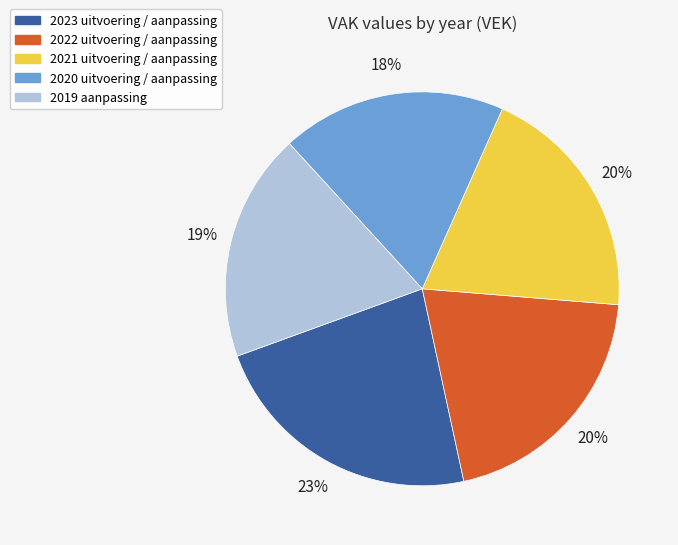

To the nearest percent, what is the average slice percentage?

20%